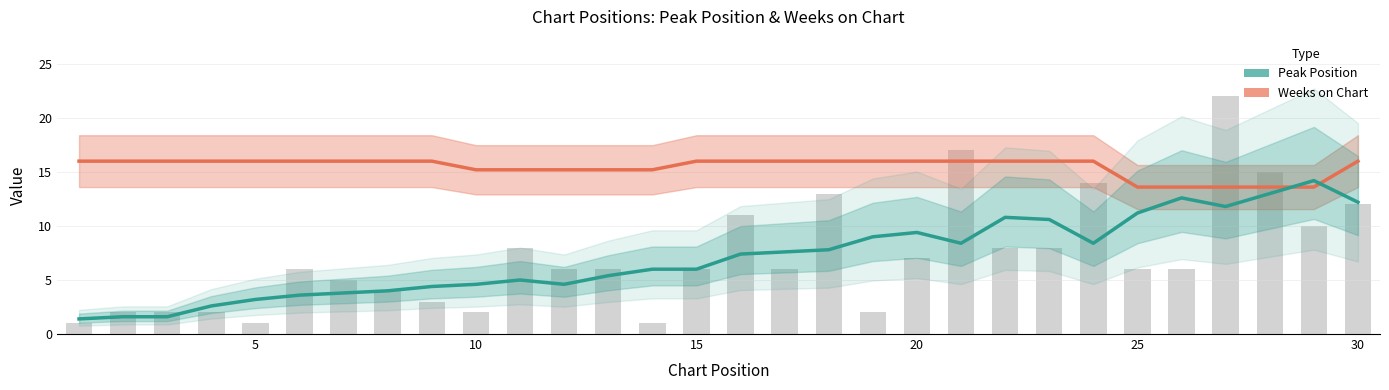

What is the difference between the second highest and second lowest values in the Peak Position series?

11.4